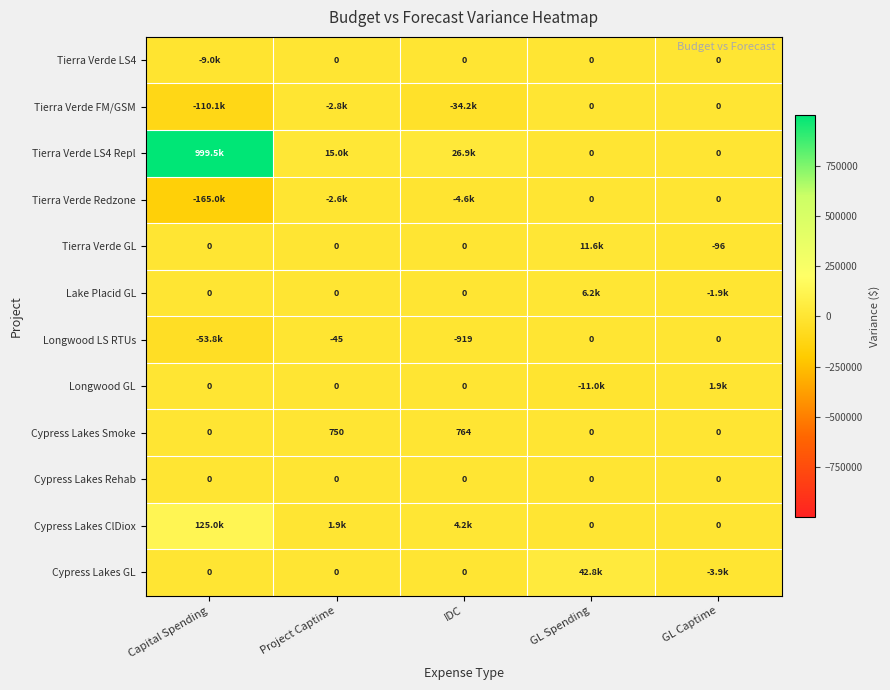

The value of Tierra Verde GL at IDC is 0.0. True or false?

True